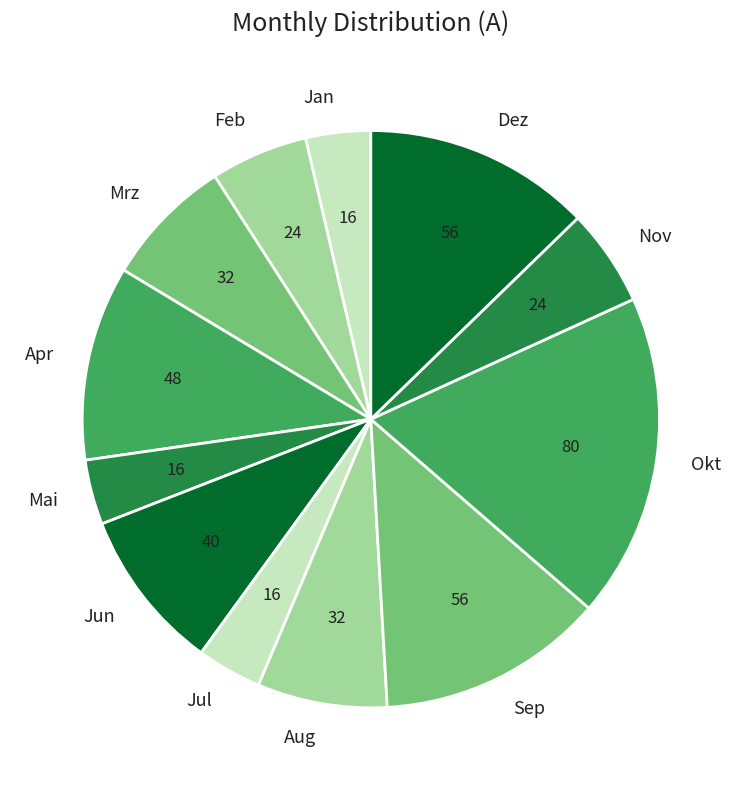

Is it true that Apr is 1% of the pie?

False